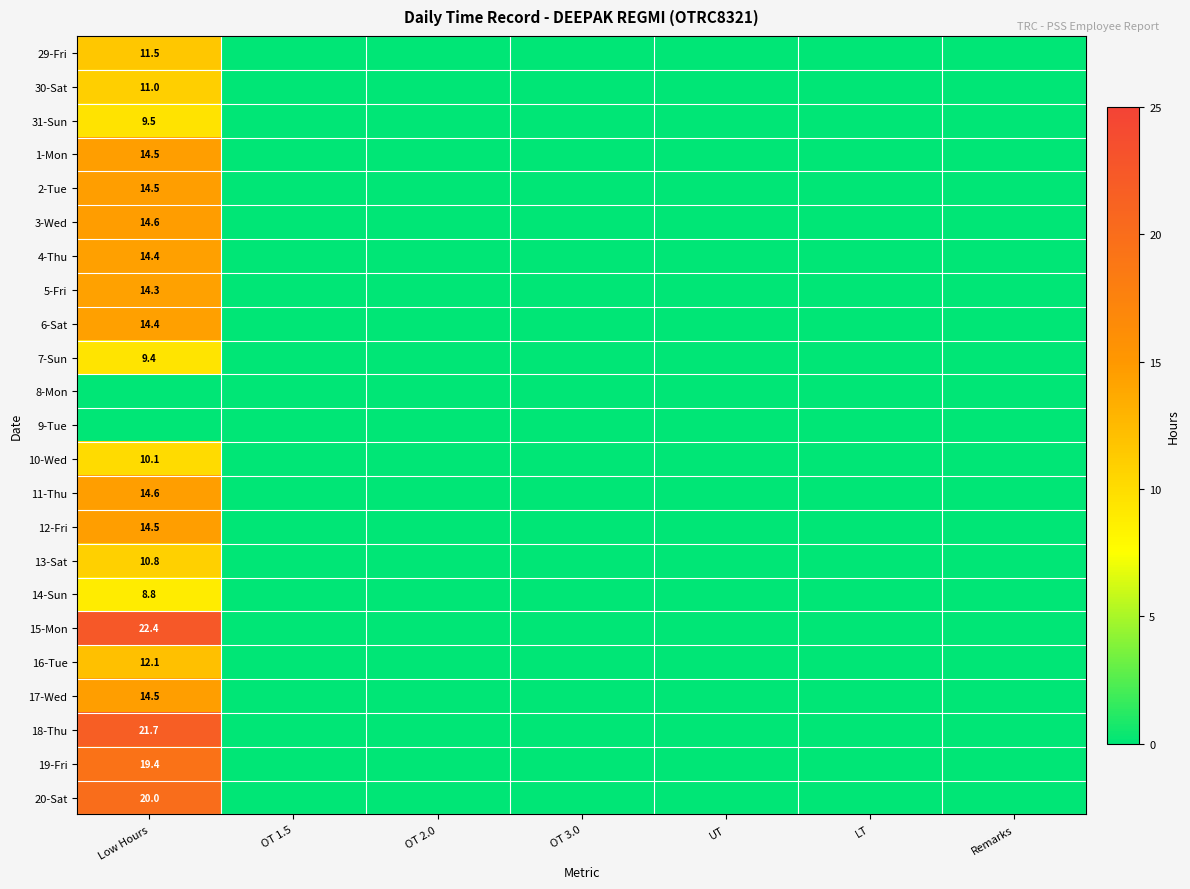

What is the maximum value shown in the chart?

22.4